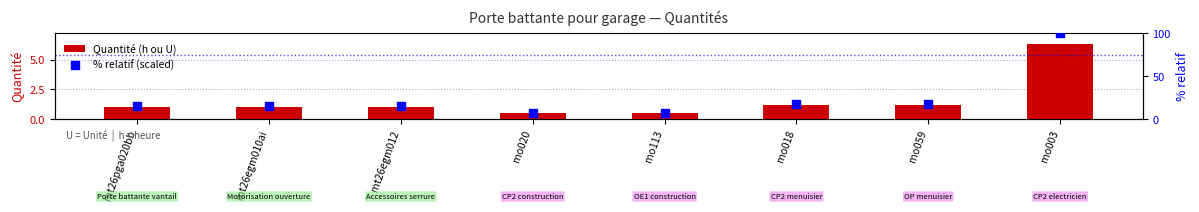

Which series has the largest total across all categories?

% relatif (scaled)